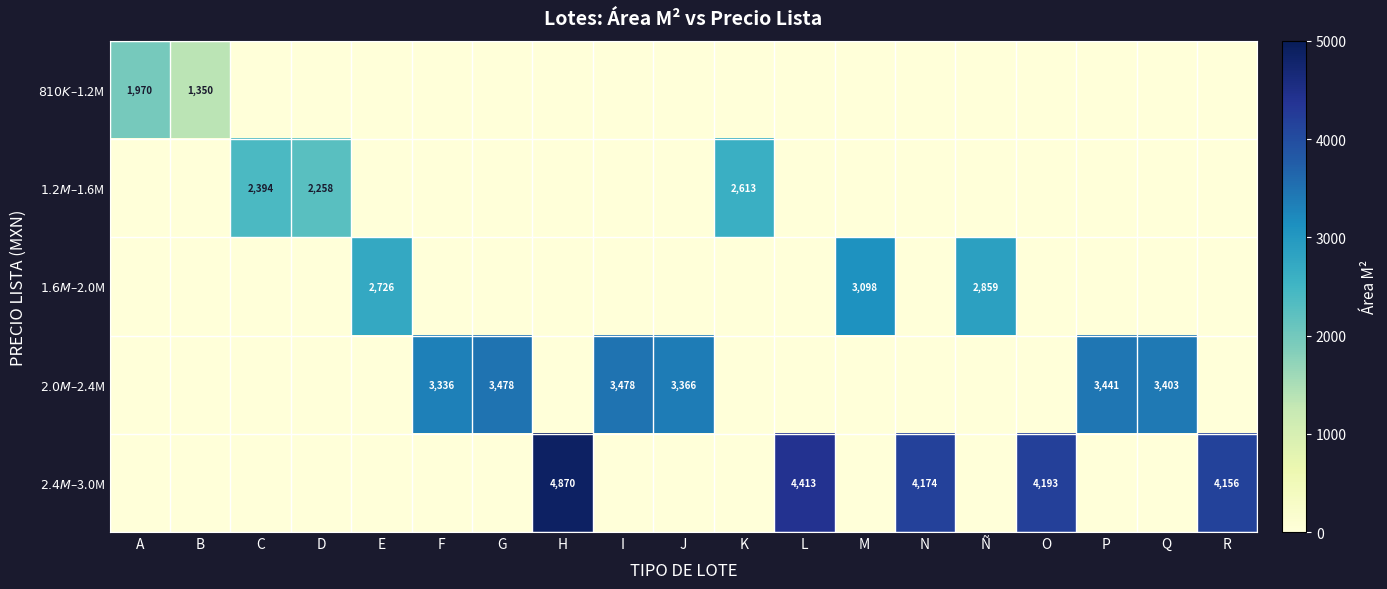

At which label is $1.2M–$1.6M closest to 1306?

D